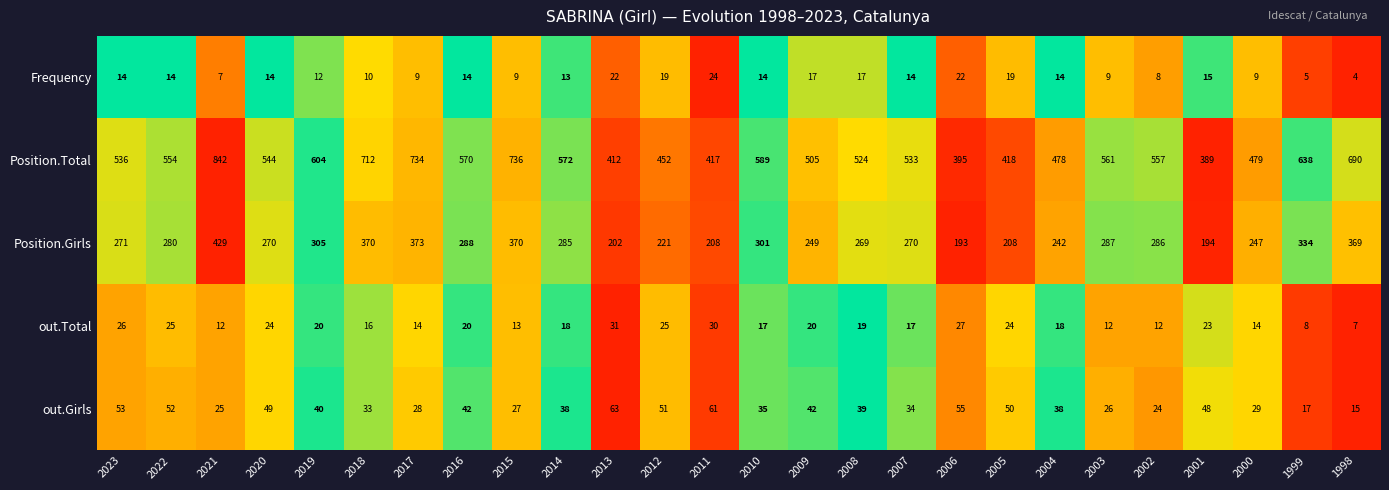

At 2004, list the series in order from largest to smallest.

Position.Total, Position.Girls, out.Girls, out.Total, Frequency